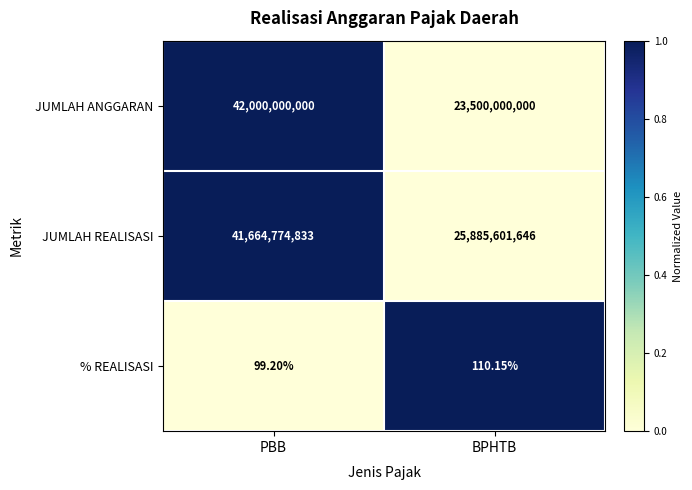

How many data points does each series have?

2